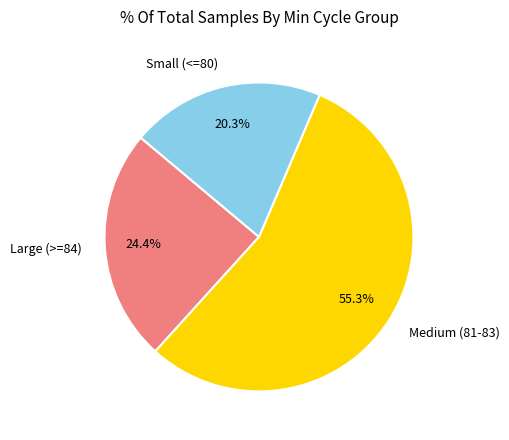

Count the number of slices in the pie.

3